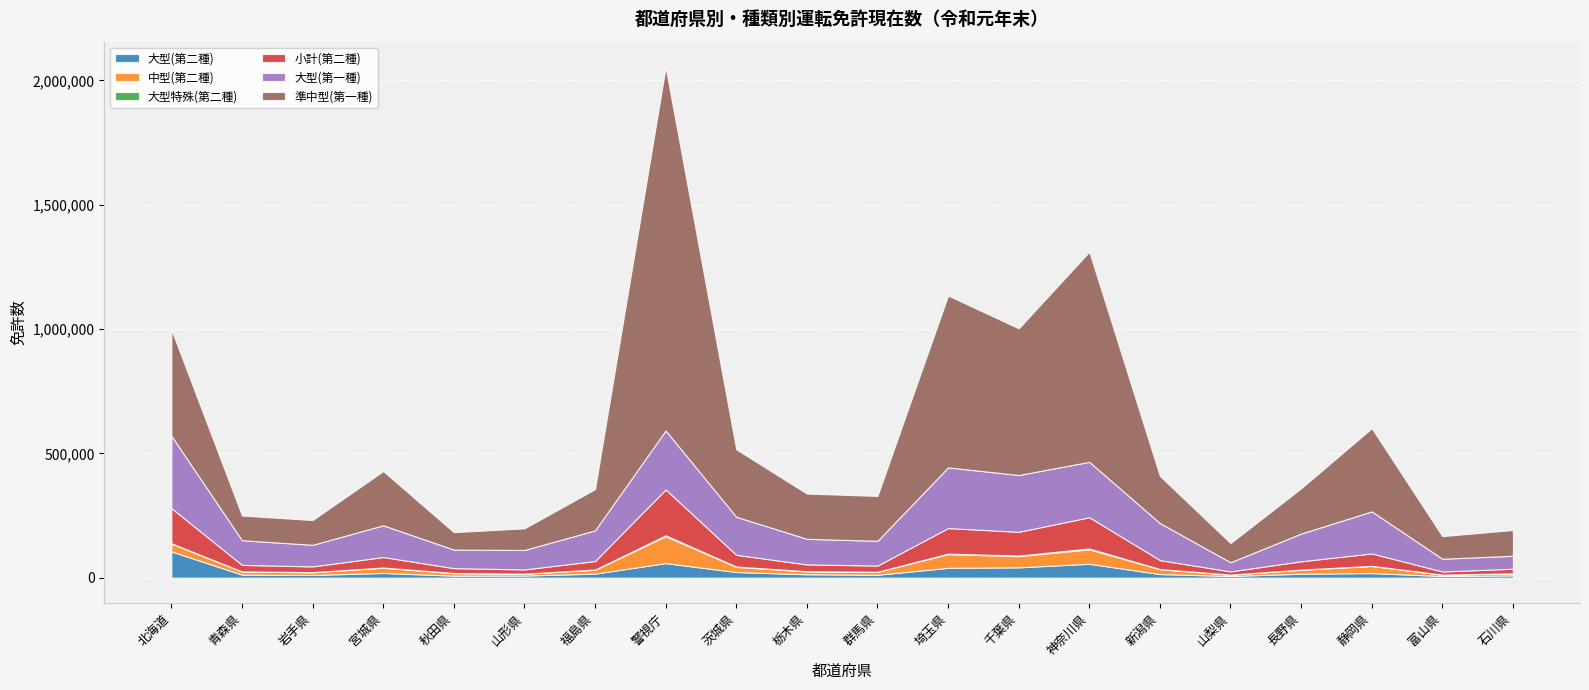

Reading left to right, what are all the values shown in this chart?

大型(第二種): 105563	12138	10814	18860	8143	8462	16139	58524	22609	13573	11616	39445	41478	55741	14503	6707	15805	18356	6601	9114
中型(第二種): 31681	12208	10853	21279	9866	7523	15606	108040	20701	11448	11694	55211	44978	58105	19474	5327	15929	28679	5335	7980
大型特殊(第二種): 1246	778	577	694	746	284	988	3968	1521	905	509	2113	2629	3673	766	305	692	667	260	495
小計(第二種): 141314	26212	23013	42165	19565	16822	34168	184271	47092	27358	24808	102703	95300	125590	35747	12907	33481	49745	12598	18307
大型(第一種): 291057	99303	86865	127676	74680	78317	123441	237450	153070	102955	99660	244221	228581	222842	149187	36786	111537	169242	51282	52273
準中型(第一種): 427398	99229	99585	218059	69967	86888	165759	1461266	271382	181858	180506	691313	590079	845062	189581	76947	182025	334621	90886	103552